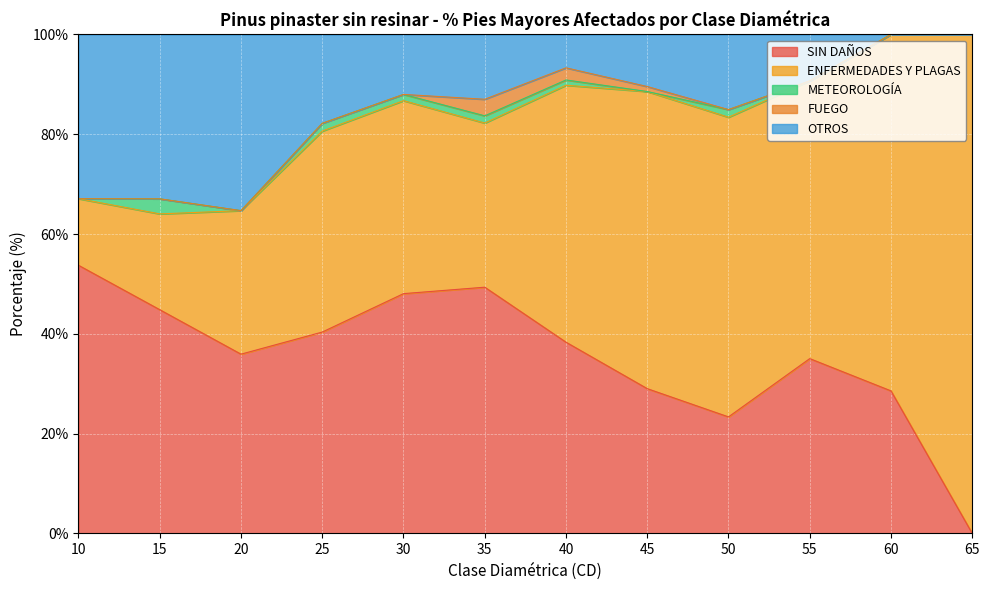

Which series changed the most between 15 and 45?

ENFERMEDADES Y PLAGAS